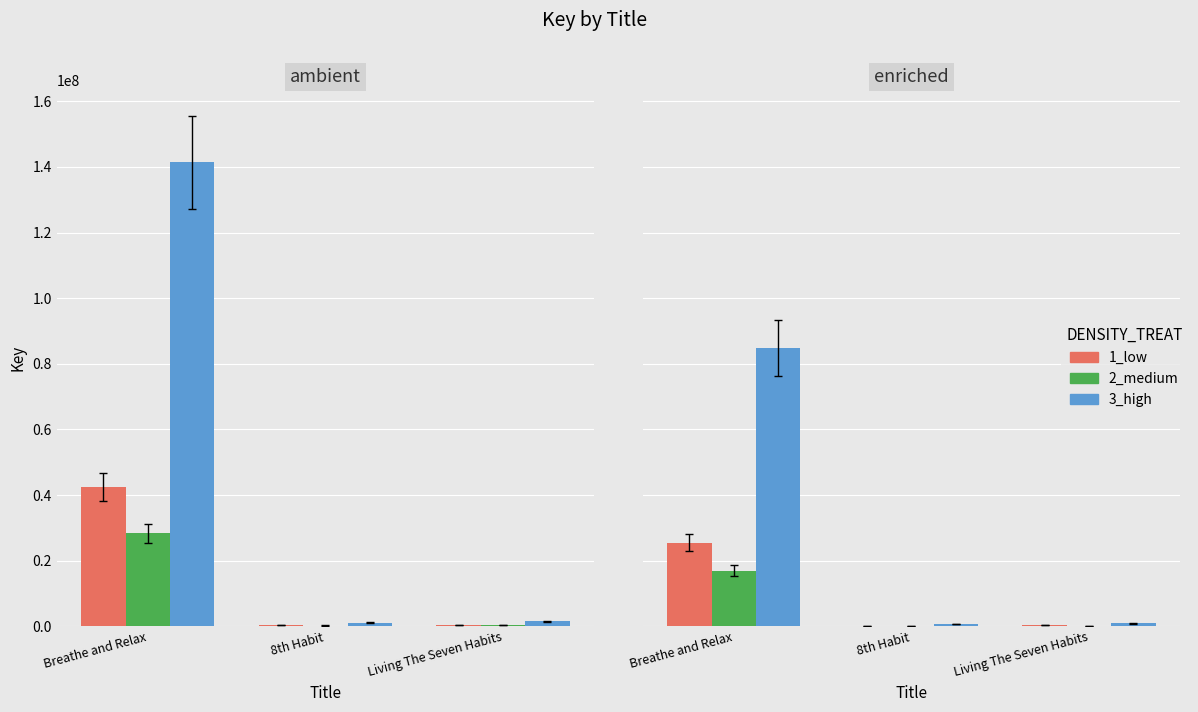

List the labels in order of 2_medium value, smallest first.

8th Habit, Living The Seven Habits, Breathe and Relax